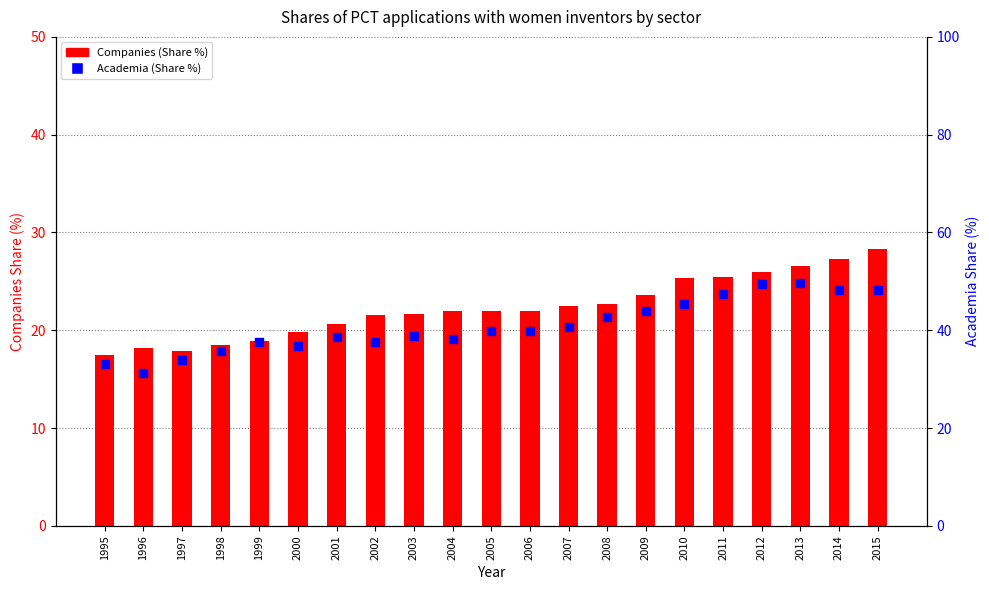

Which series has the widest spread of Y values?

Academia (Share %)